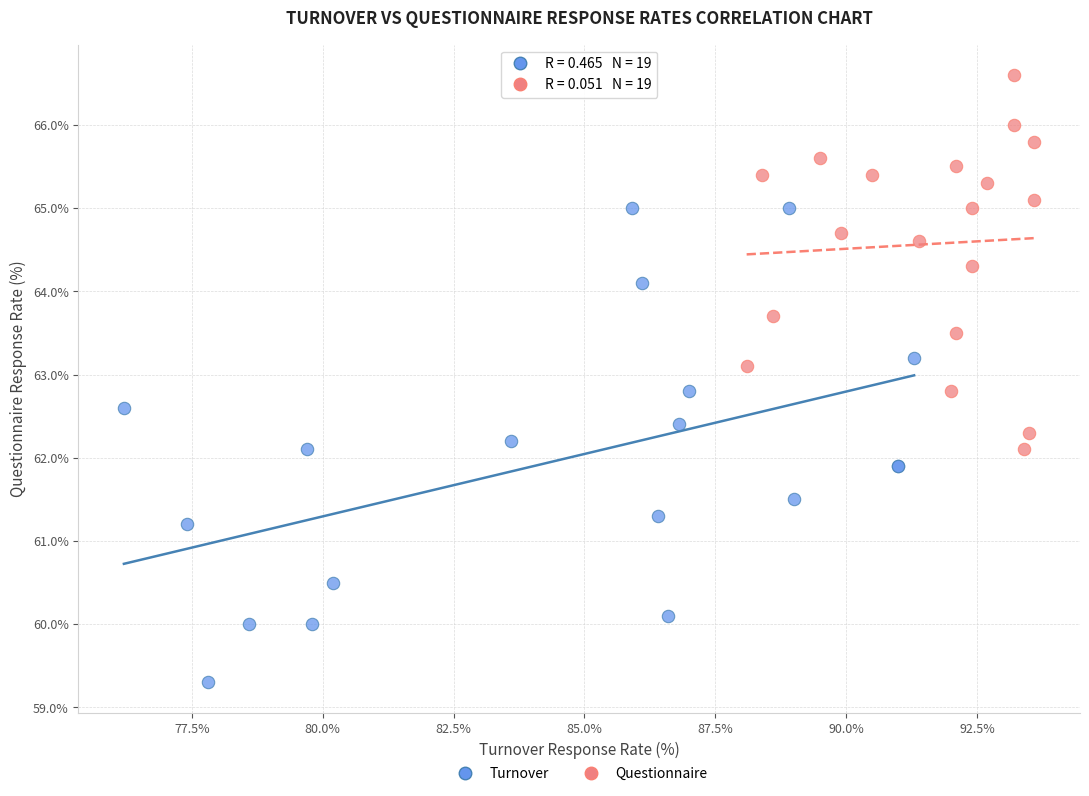

Which series has the widest spread of Y values?

Turnover